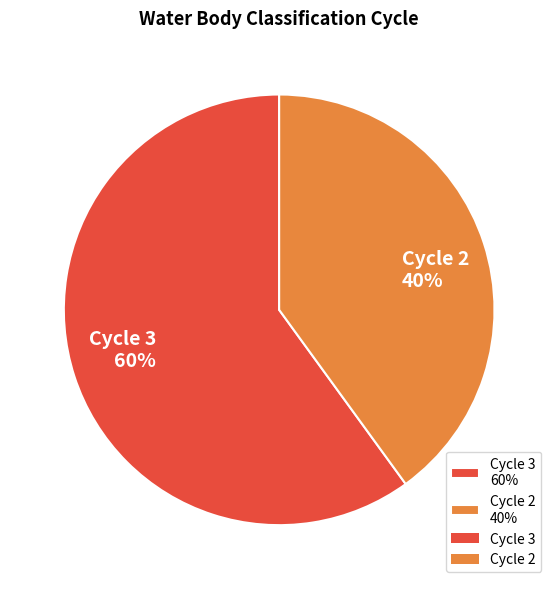

To the nearest percent, what is the average slice percentage?

50%